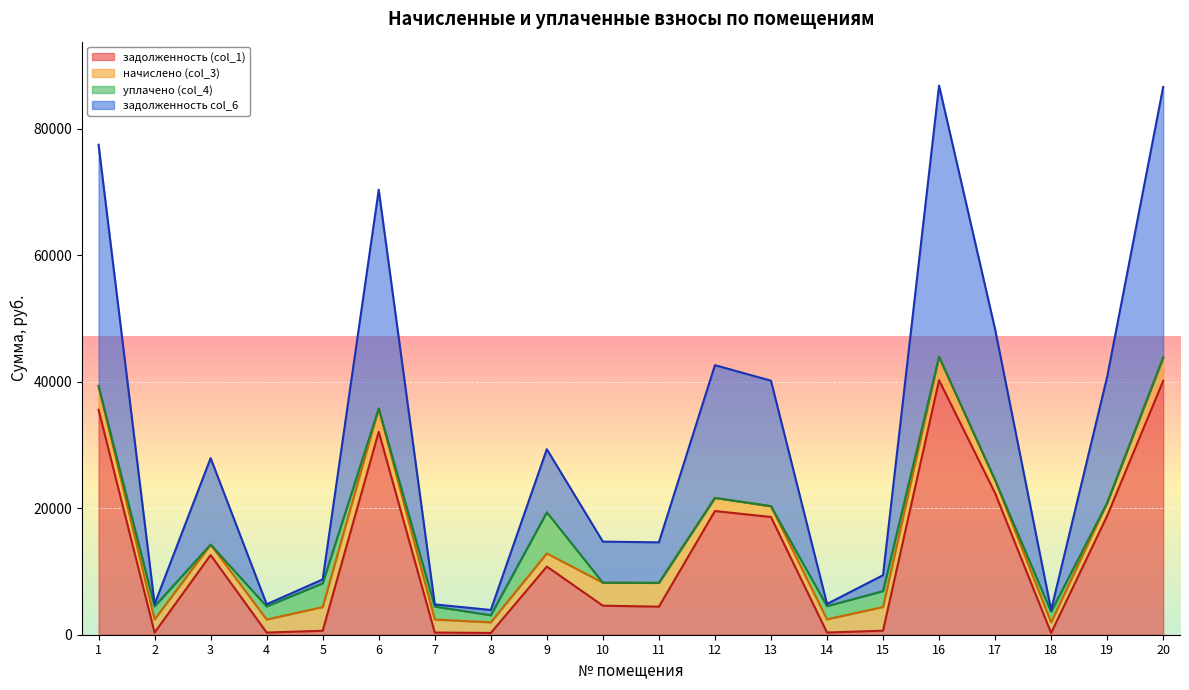

Which category has the lowest value in the задолженность (col_1) series?

18